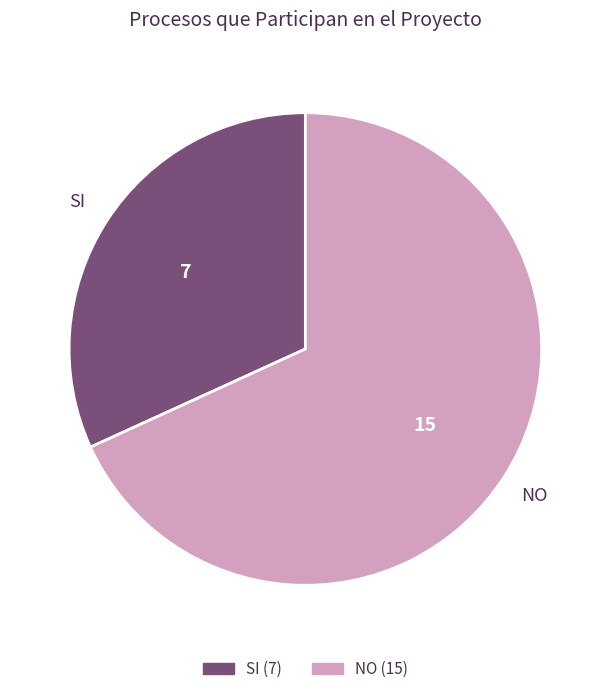

Rank the categories by value from lowest to highest.

SI, NO